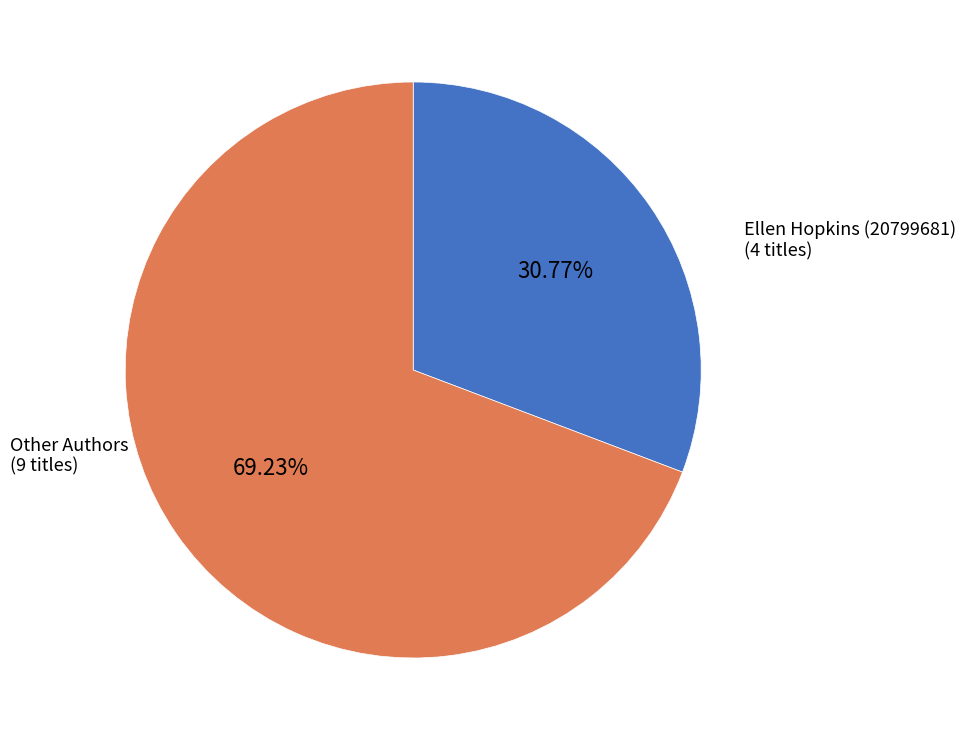

How many slices are in this pie chart?

2